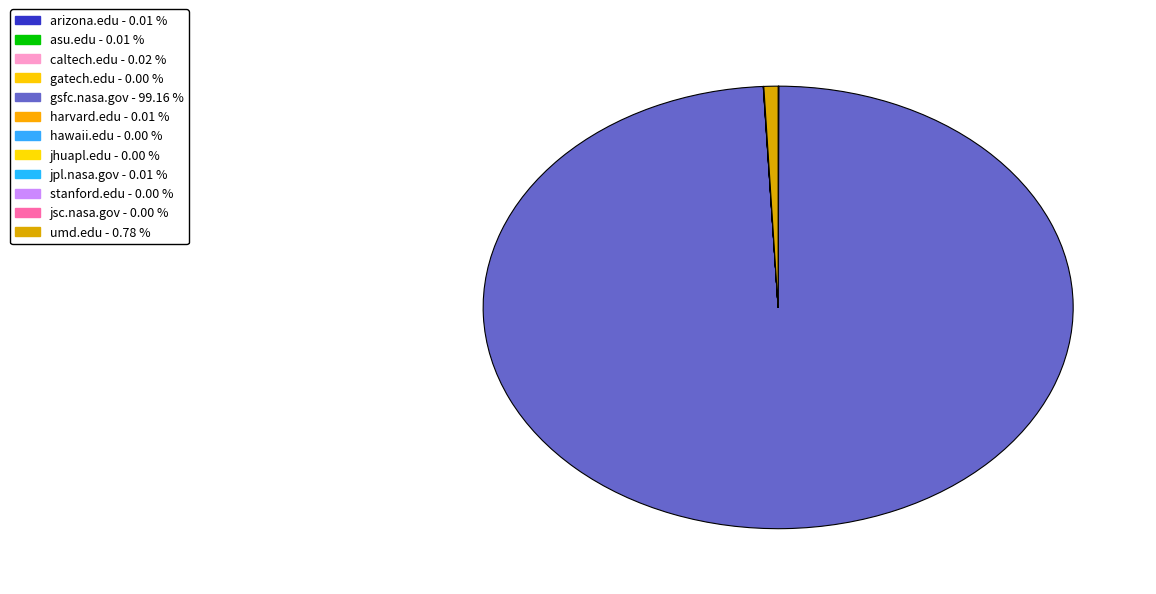

Is it true that umd.edu is 1% of the pie?

True